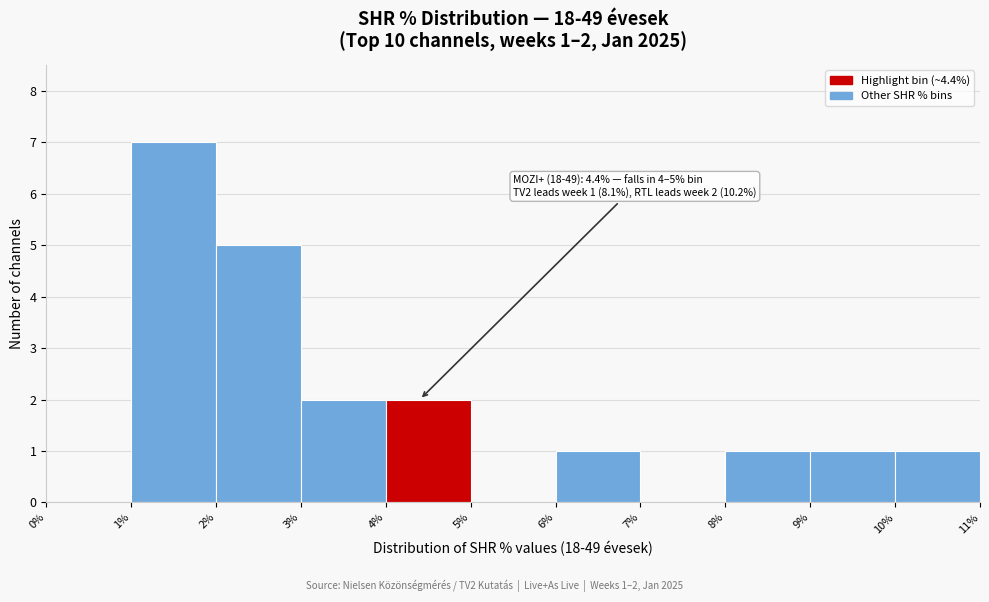

Which range on the x-axis has the tallest bar?

1% to 2%